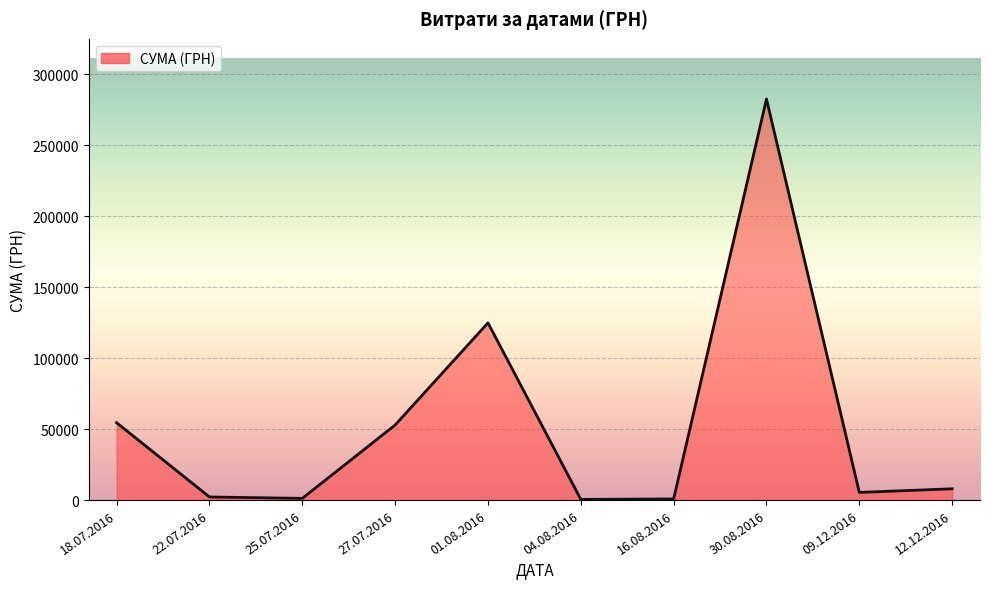

What is the average value?

53274.5